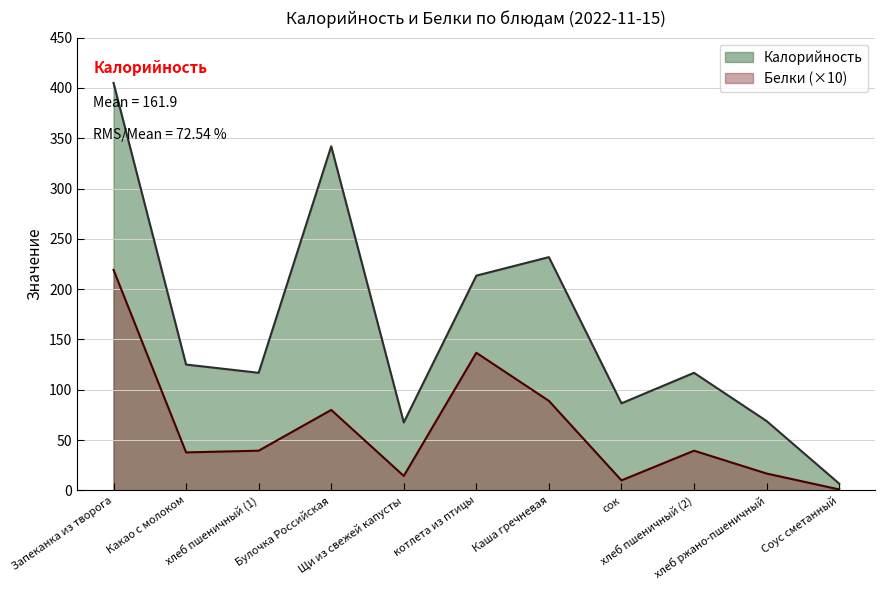

In Белки, how many points are higher than both neighbors (excluding endpoints)?

3